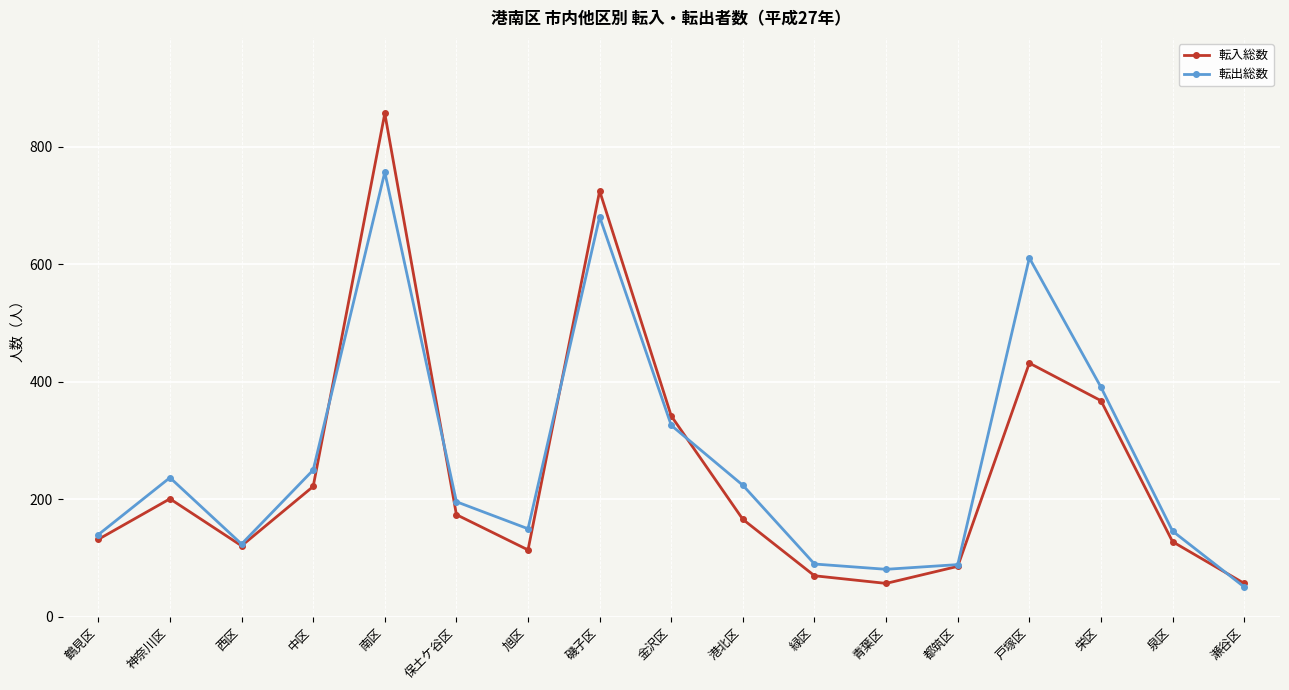

Which category has the lowest value in the 転出総数 series?

瀬谷区